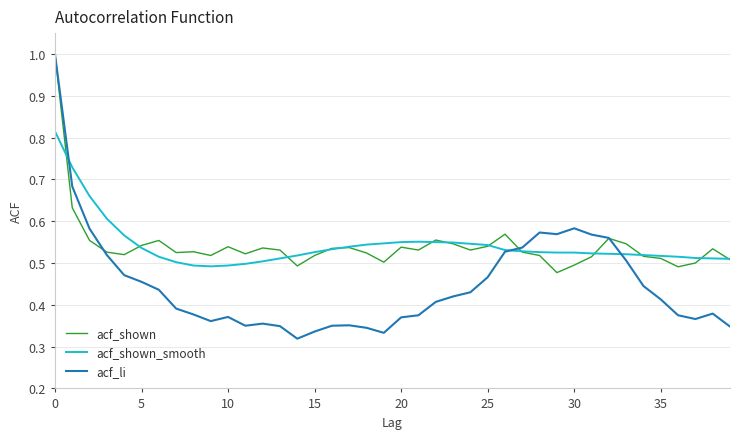

Which series has the largest range (max minus min)?

acf_li